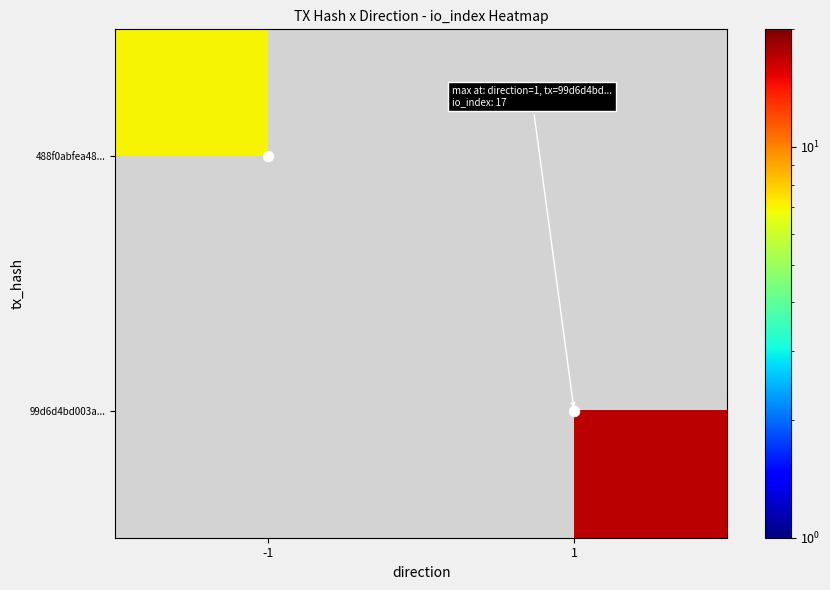

Rank the series by their maximum value, from highest to lowest.

99d6d4bd003a..., 488f0abfea48...